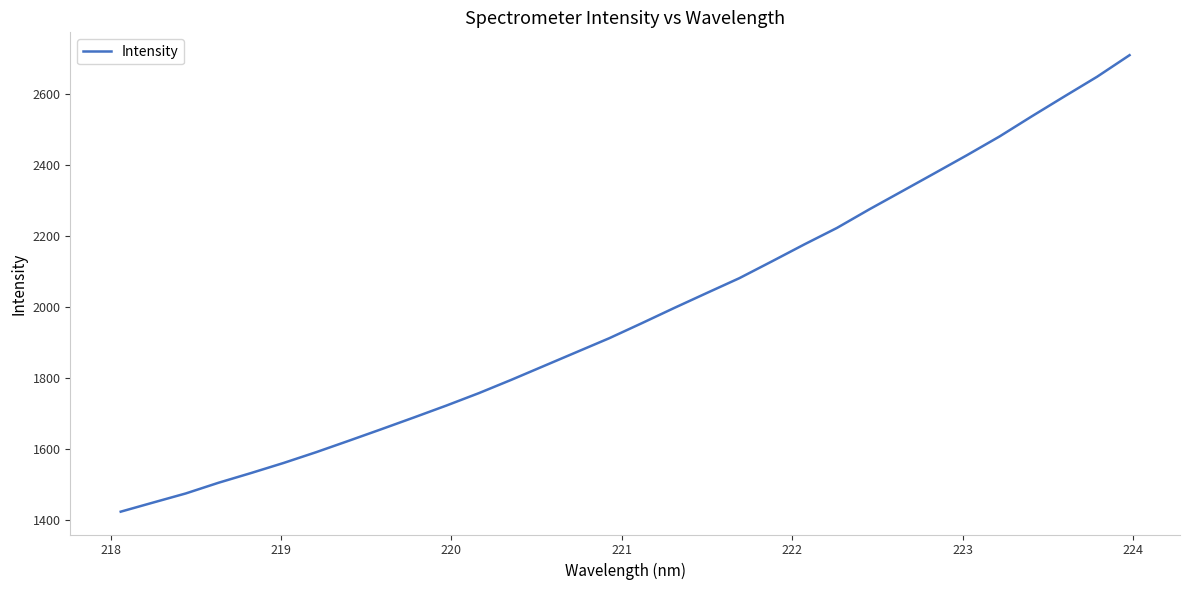

What is the smallest value displayed?

1422.1